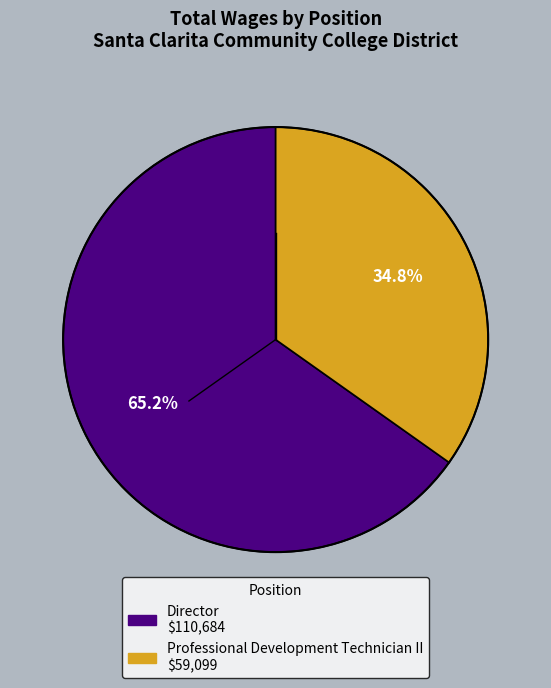

Do Director and Professional Development Technician II together represent more than half of the pie?

Yes